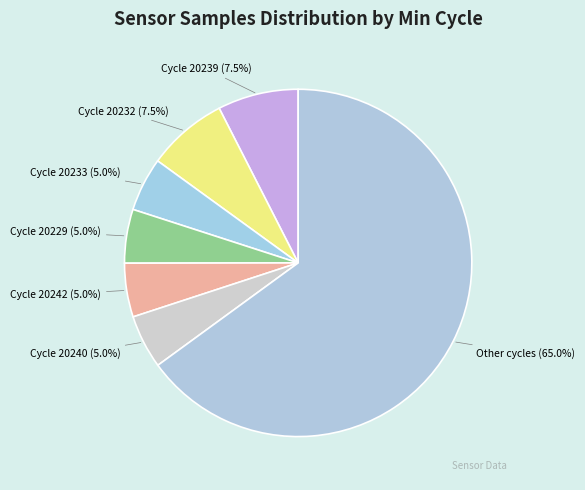

What percentage is NOT represented by Cycle 20233 (5.0%)?

95.0%